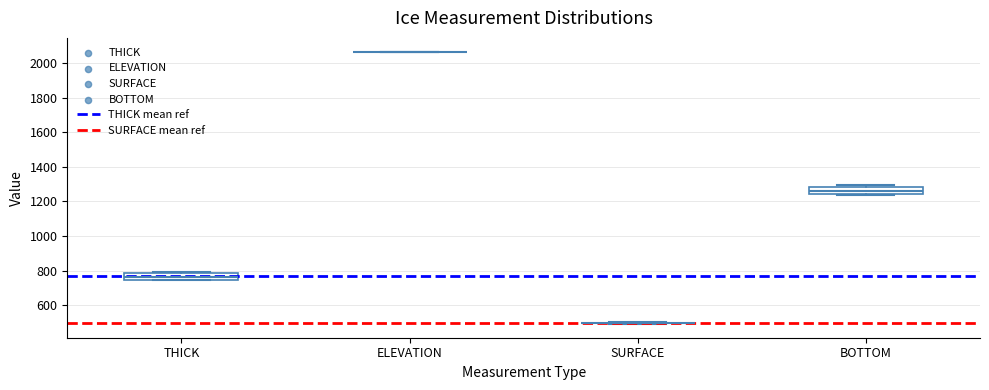

Where is the lower edge of the box for THICK on the y-axis? The values are not printed on the chart, so give them approximately, as read against the axis.

740